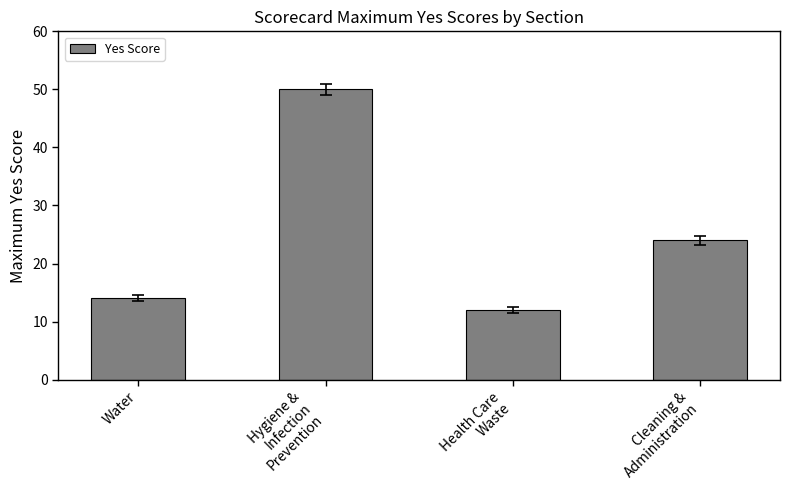

Does the chart contain stacked bars?

No